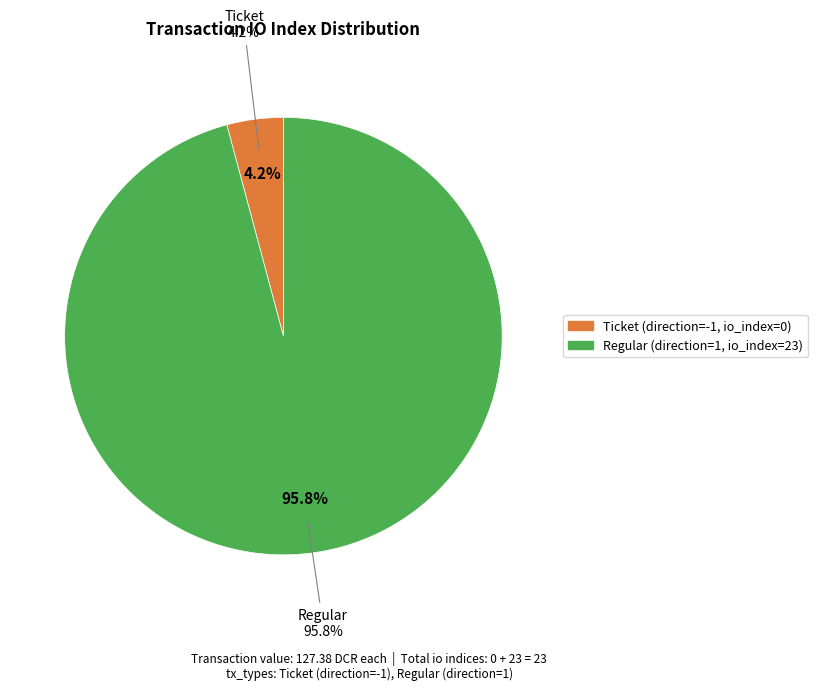

What is the change in value from direction=-1 (io_index=0) to direction=1 (io_index=23)?

+23